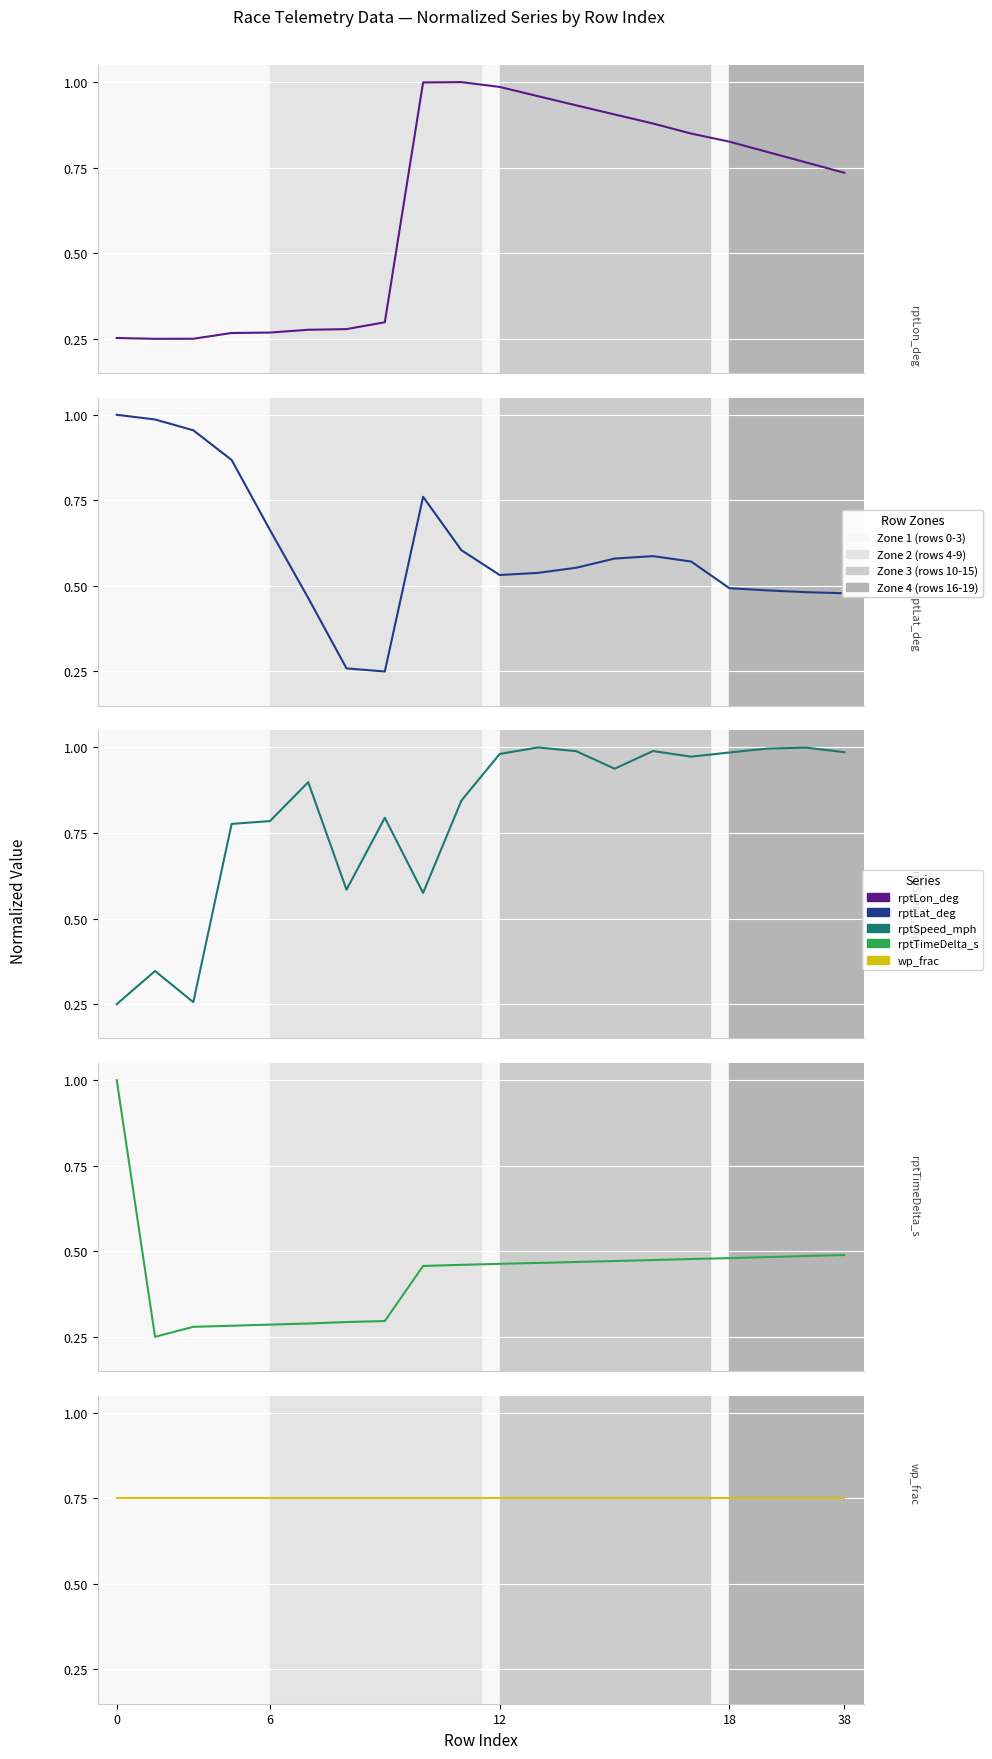

Rank the series at 13 from highest to lowest value.

rptSpeed_mph, rptLon_deg, wp_frac, rptLat_deg, rptTimeDelta_s